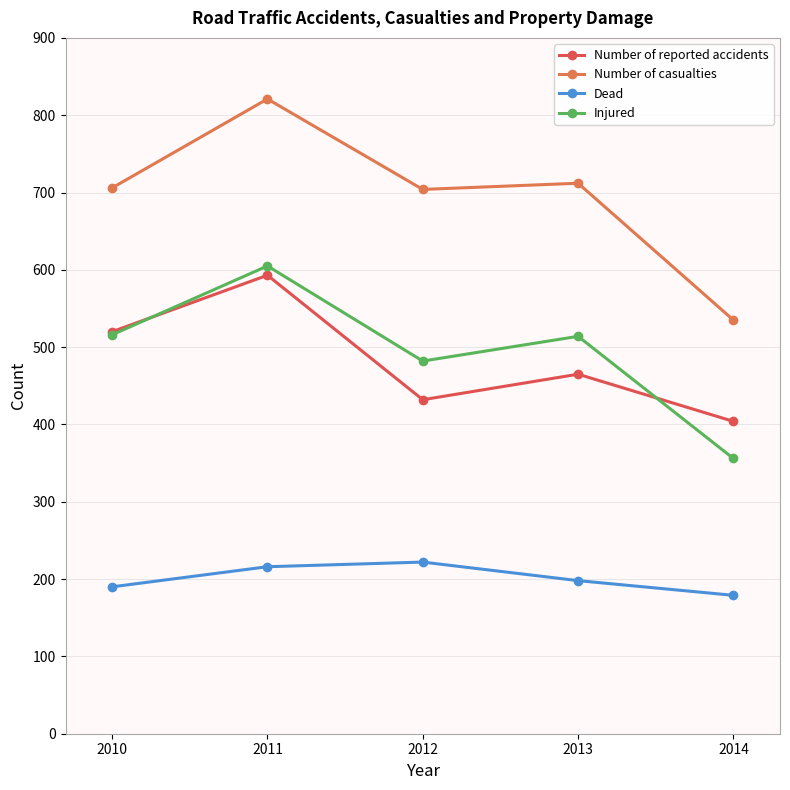

Is the value of Number of casualties at 2010 greater than the value of Number of reported accidents at 2012?

Yes